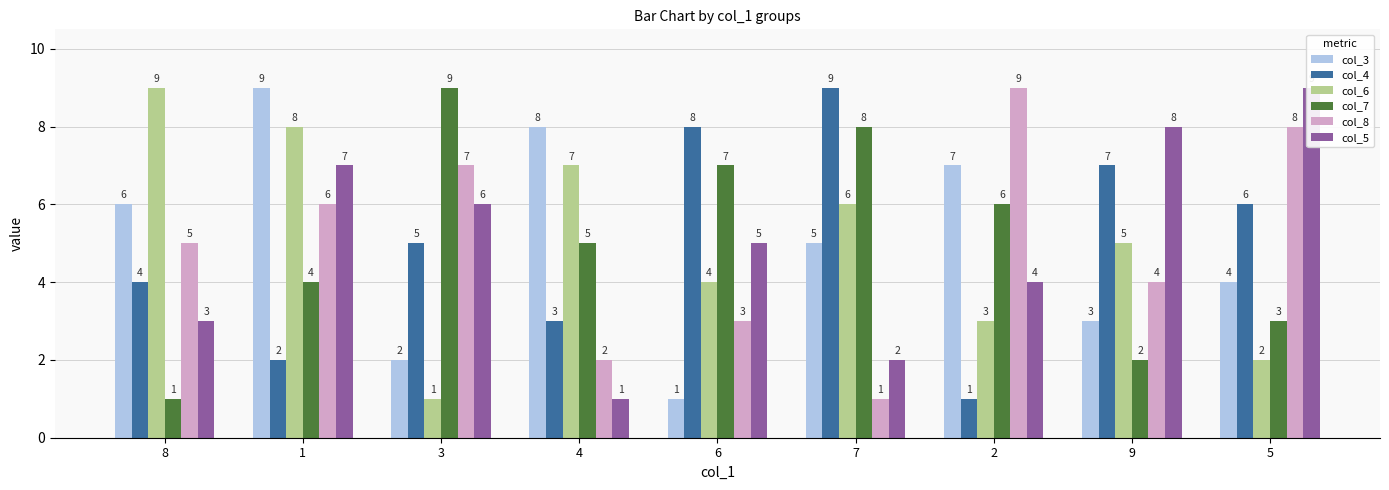

Where is col_3 nearest to the value 5?

7